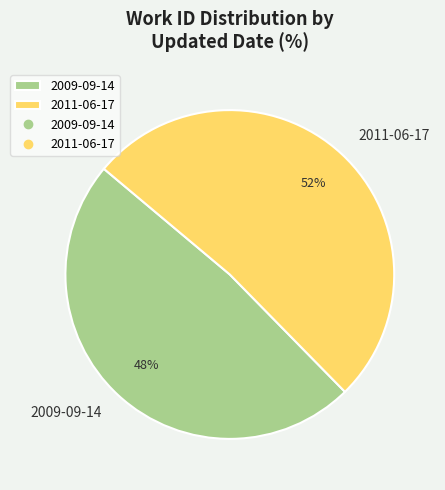

Count the number of slices in the pie.

2